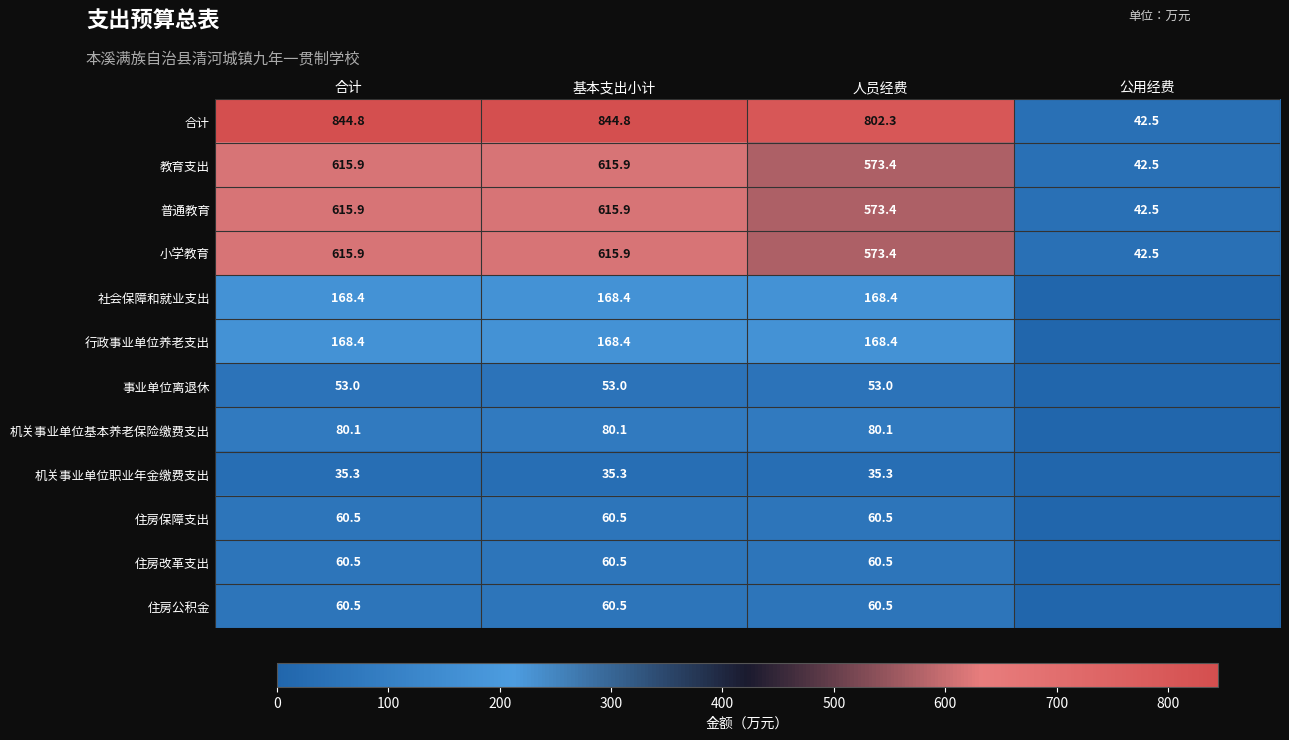

The 住房改革支出 series shows 60.5 at 合计. True or false?

True